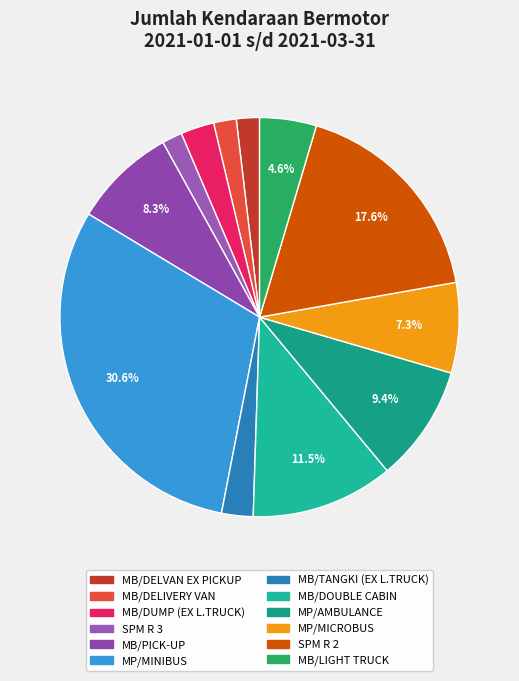

Is there a majority slice in this chart?

No